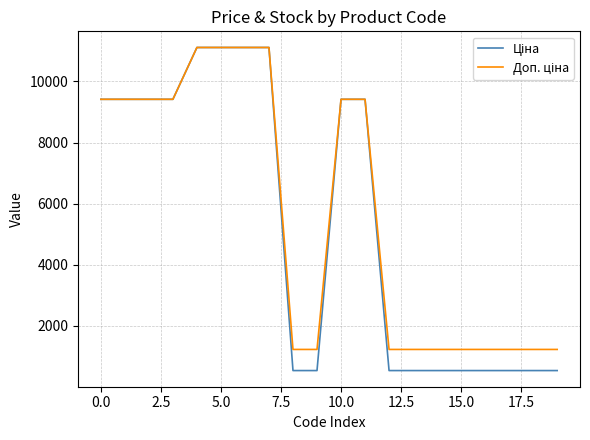

What is the maximum value shown in the chart?

11113.6